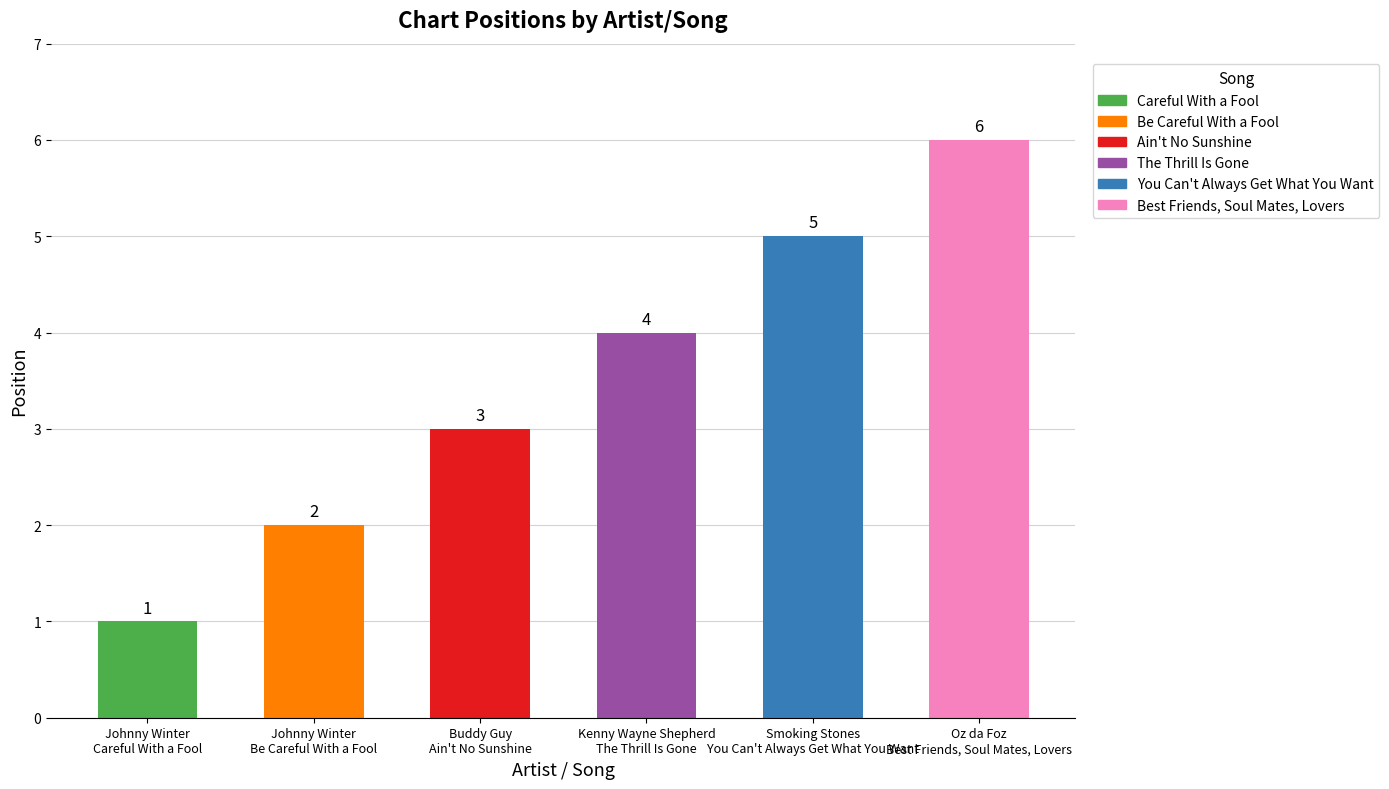

Reading left to right, list all the values displayed in this chart.

1	2	3	4	5	6